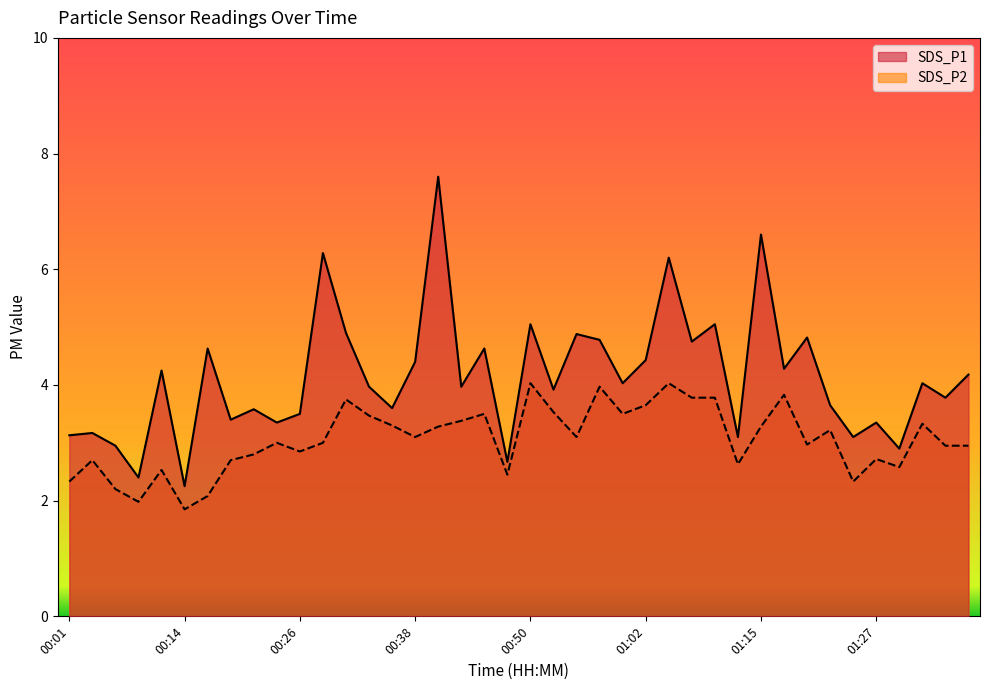

What is the minimum value for SDS_P2?

1.9